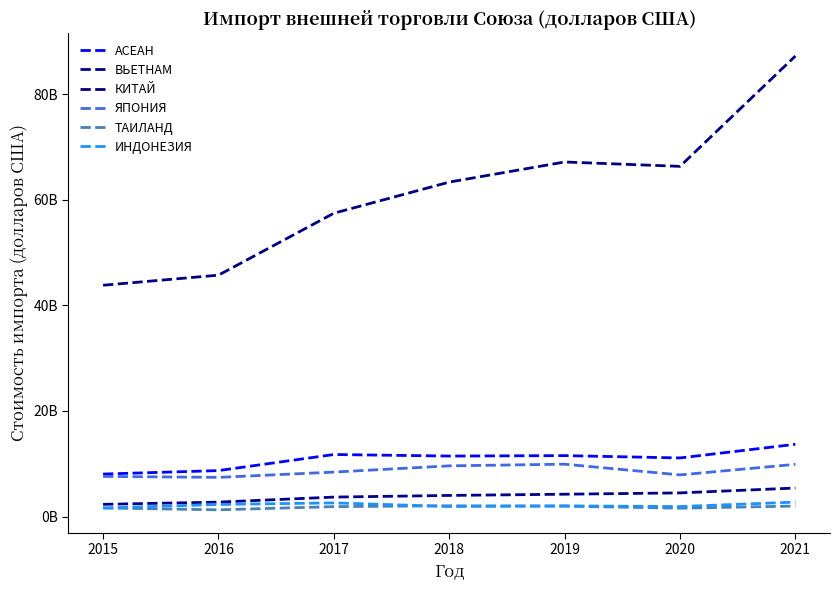

Is this an area chart (filled region under the line)?

No